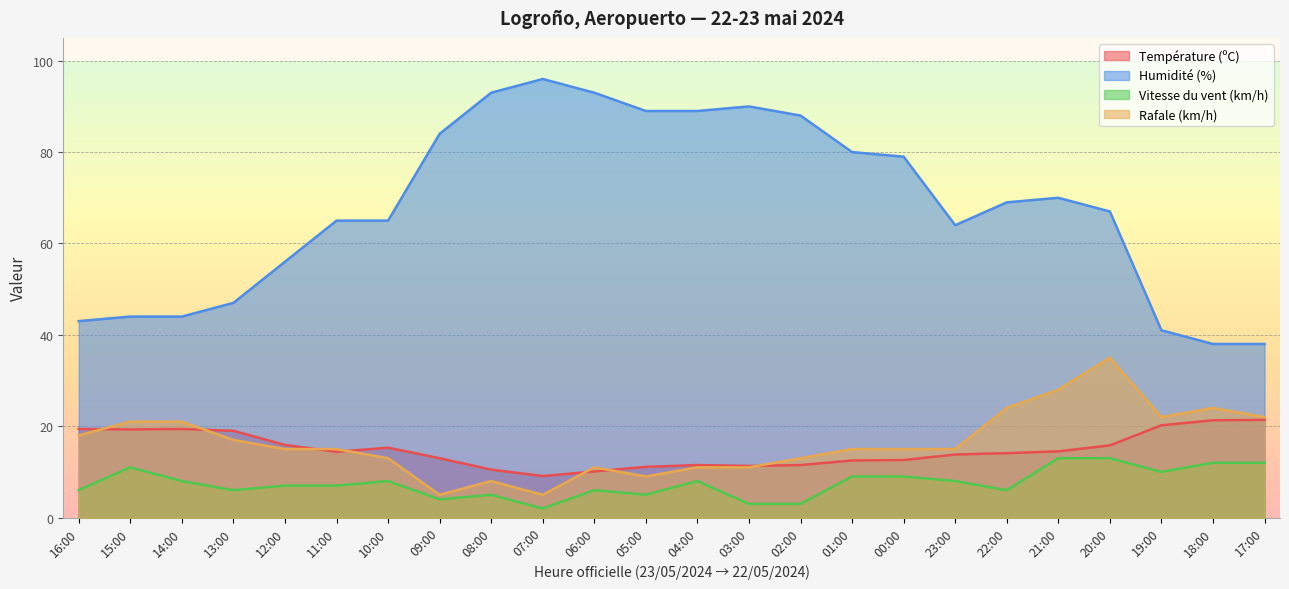

At 02:00, list the series in order from smallest to largest.

Vitesse du vent (km/h), Température (ºC), Rafale (km/h), Humidité (%)